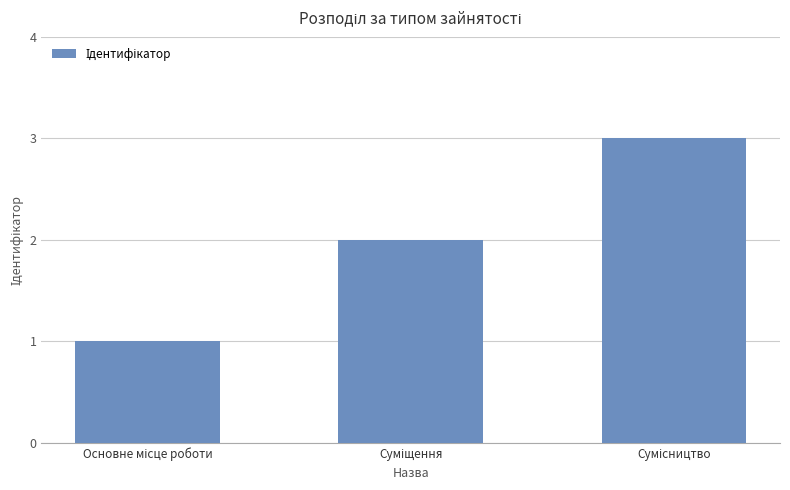

What is the greatest value displayed?

3